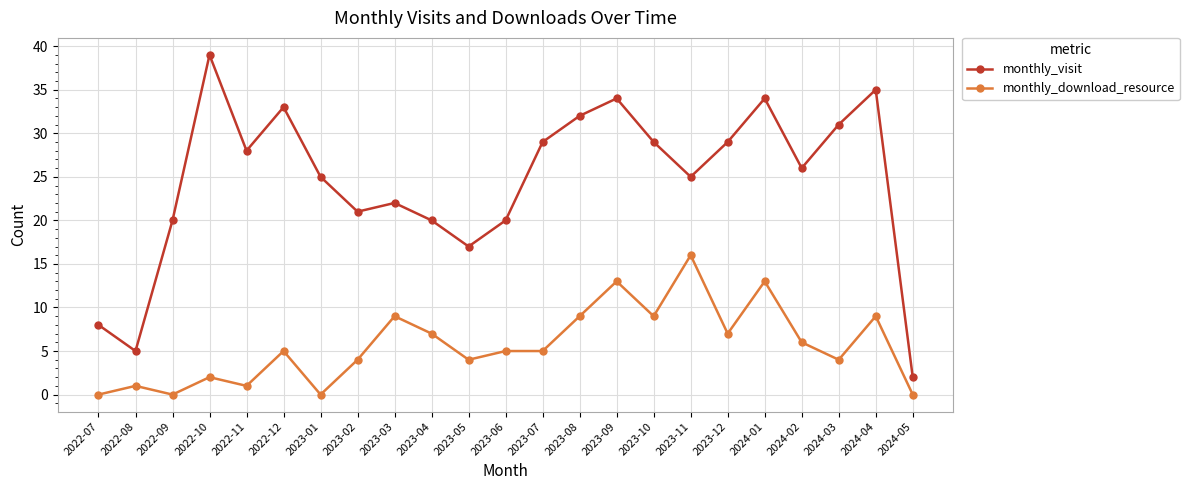

What is the difference between the monthly_download_resource values at 2023-01 and 2023-11?

16